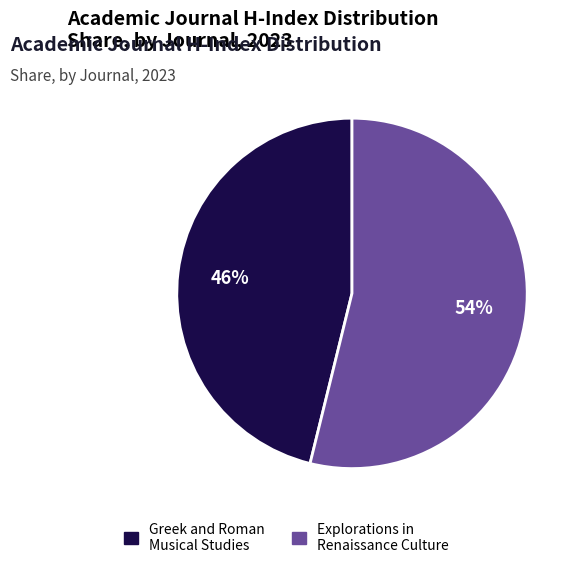

Is there a majority slice in this chart?

Yes